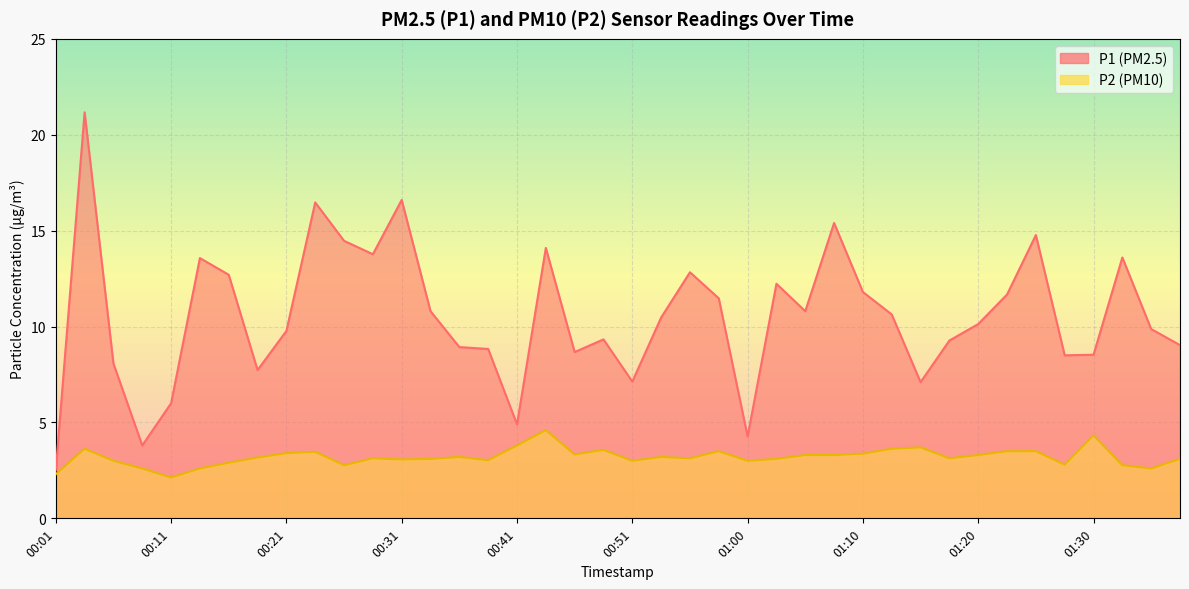

At 00:21, list the series in order from largest to smallest.

P1 (PM2.5), P2 (PM10)